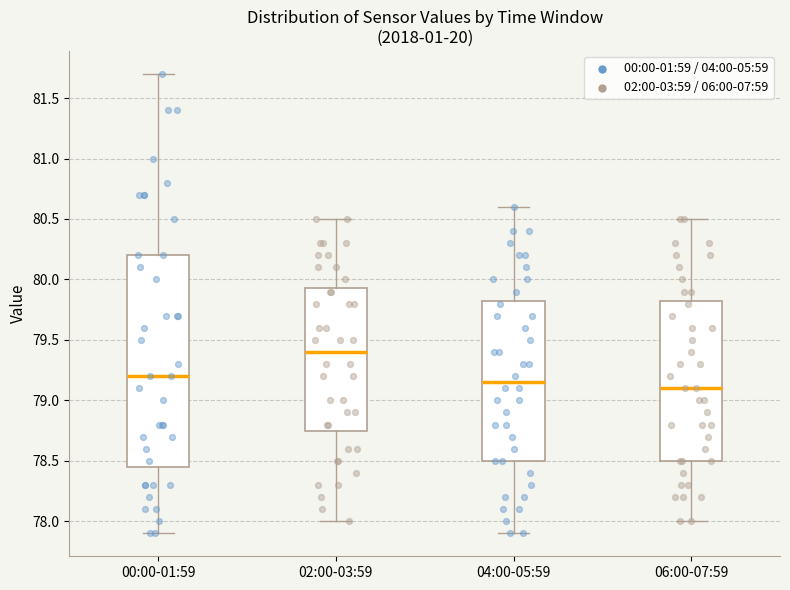

Reading left to right, transcribe this box plot: for each box, give where its median line is, the range the box spans, and where its two whiskers end, as read against the y-axis. The values are not printed on the chart, so give them approximately, as read against the axis.

00:00-01:59: median 79.20, box 78.45 to 80.20, whiskers 77.90 to 81.70
02:00-03:59: median 79.40, box 78.75 to 79.95, whiskers 78.00 to 80.50
04:00-05:59: median 79.15, box 78.50 to 79.85, whiskers 77.90 to 80.60
06:00-07:59: median 79.10, box 78.50 to 79.85, whiskers 78.00 to 80.50